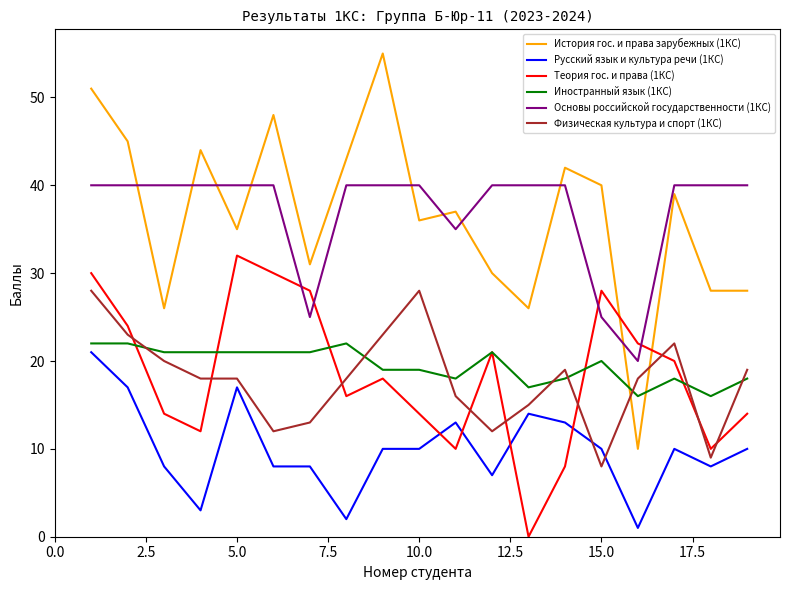

Which series has the largest range (max minus min)?

История гос. и права зарубежных (1КС)